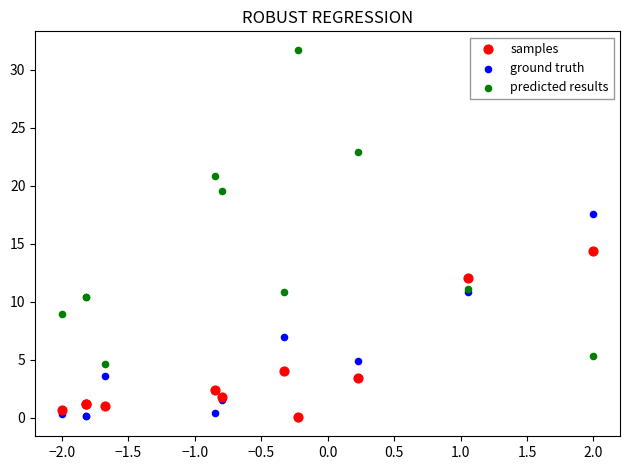

Which series contains the highest Y value?

predicted results